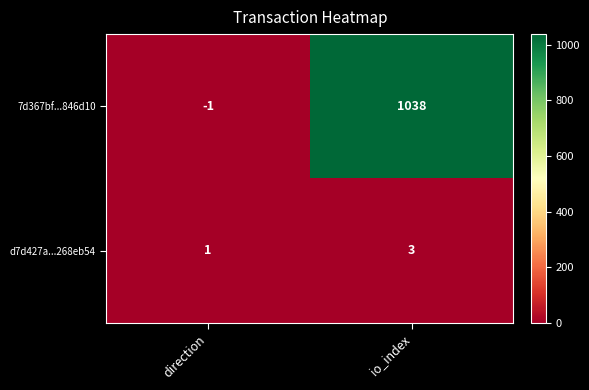

Which series has the largest range (max minus min)?

7d367bf...846d10